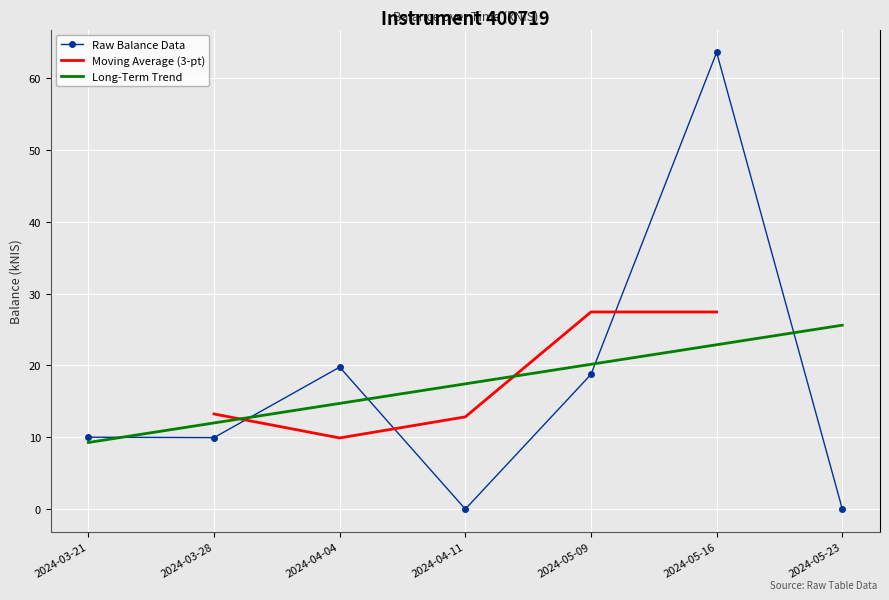

What is the highest value of the Raw Balance Data series?

63.6